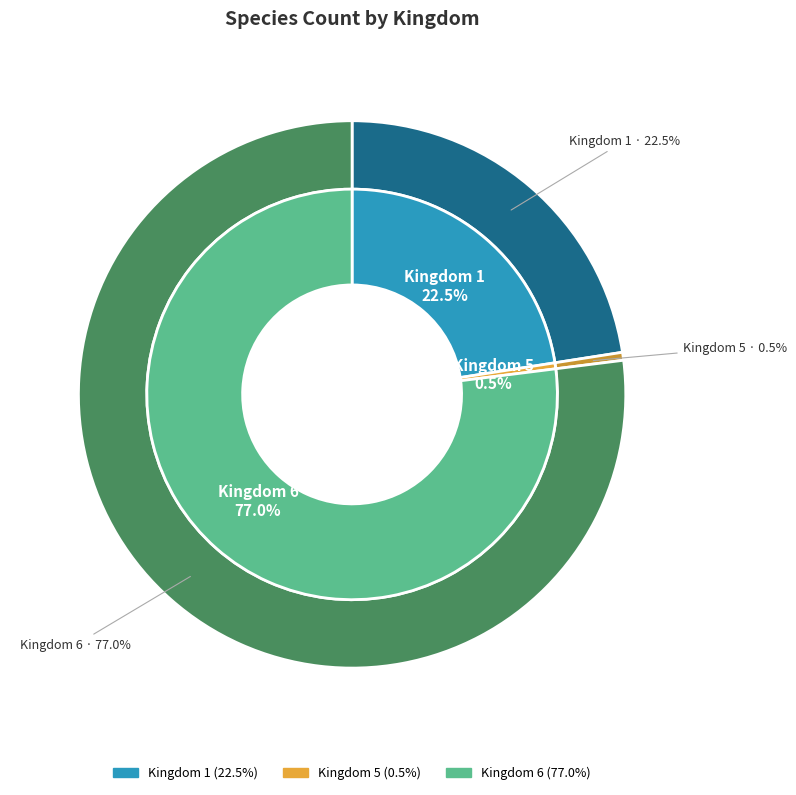

What is the smallest slice in the pie chart?

5